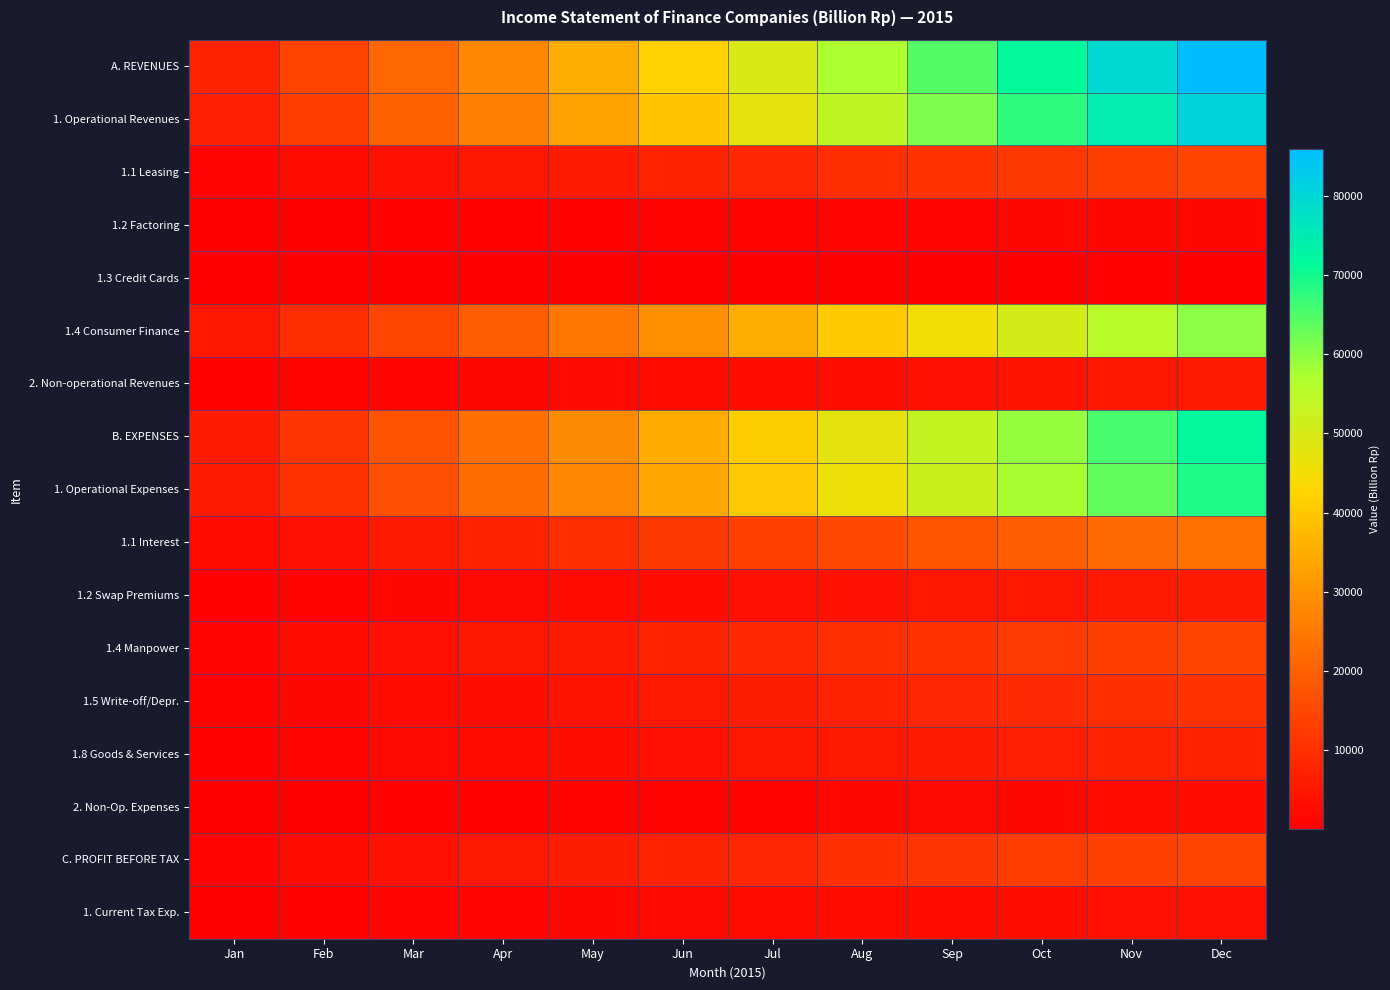

Between Jan and Mar, which series saw the biggest shift?

A. REVENUES